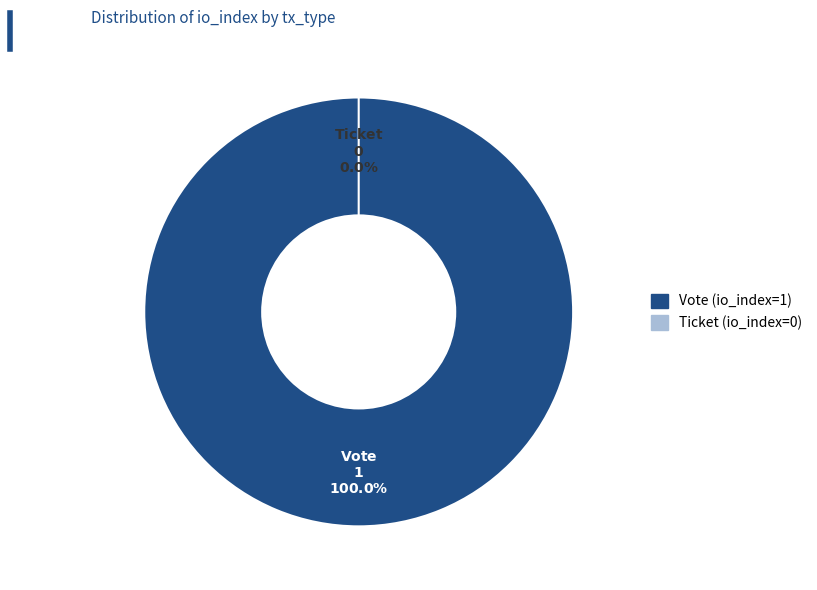

Does Ticket (io_index=0) account for over 50% of the chart?

No